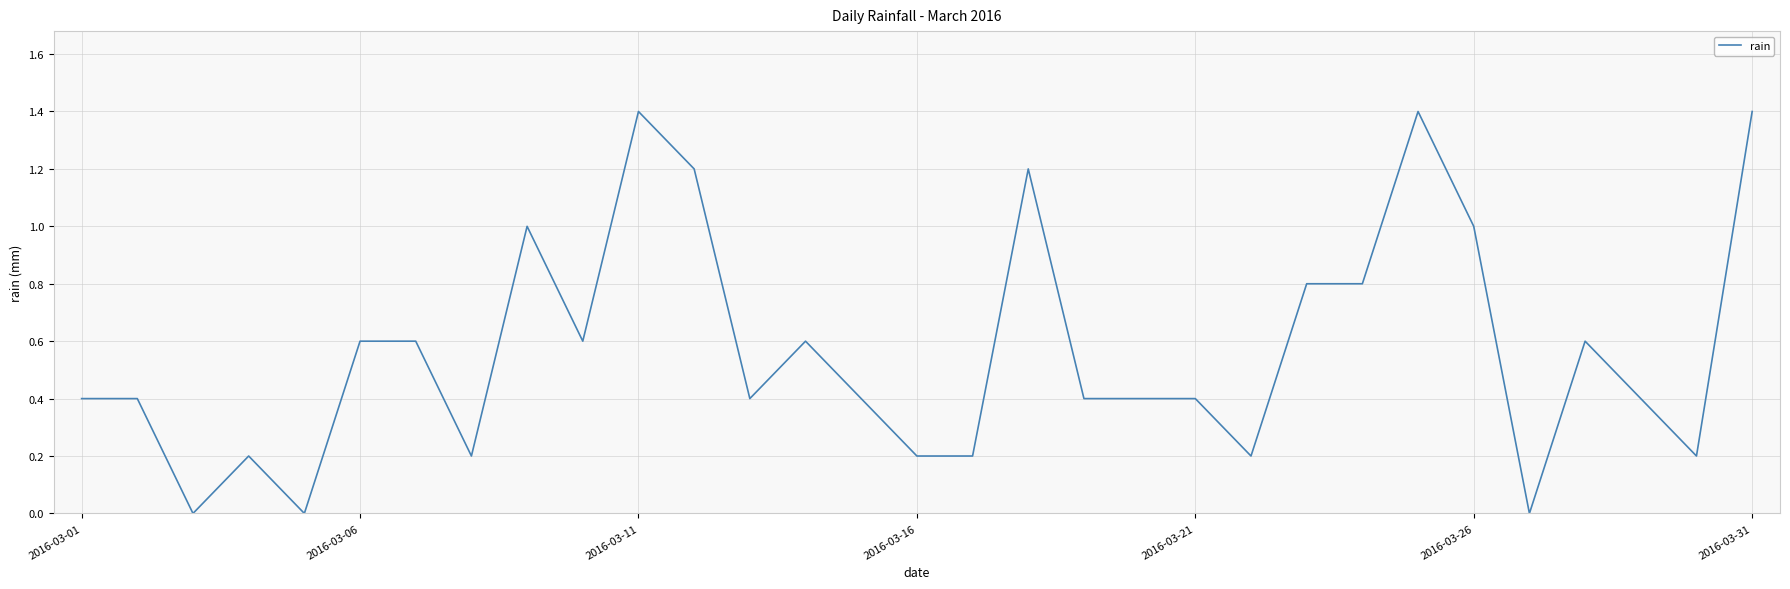

What is the maximum value shown in the chart?

1.4